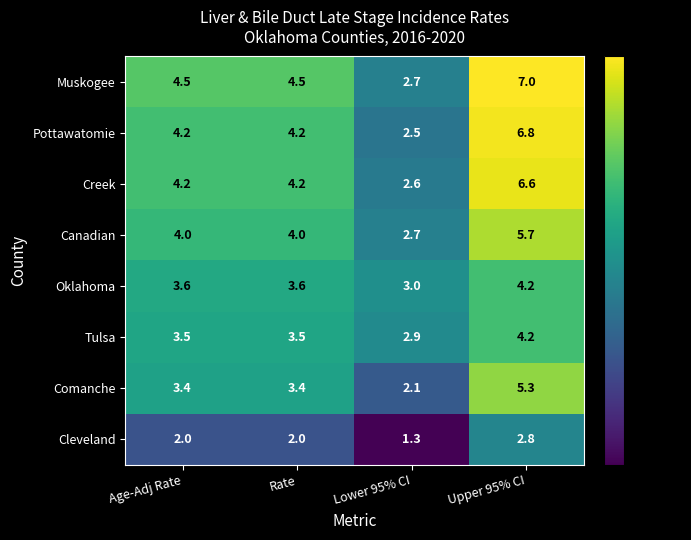

What is the difference between the maximum and minimum values in the Muskogee series?

4.3